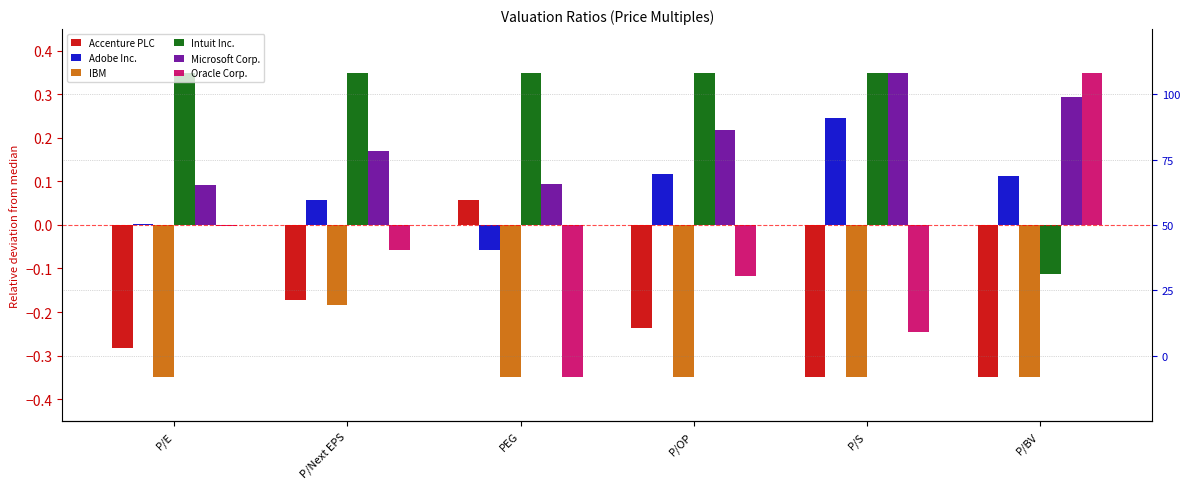

How many values in Intuit Inc. are below zero?

1